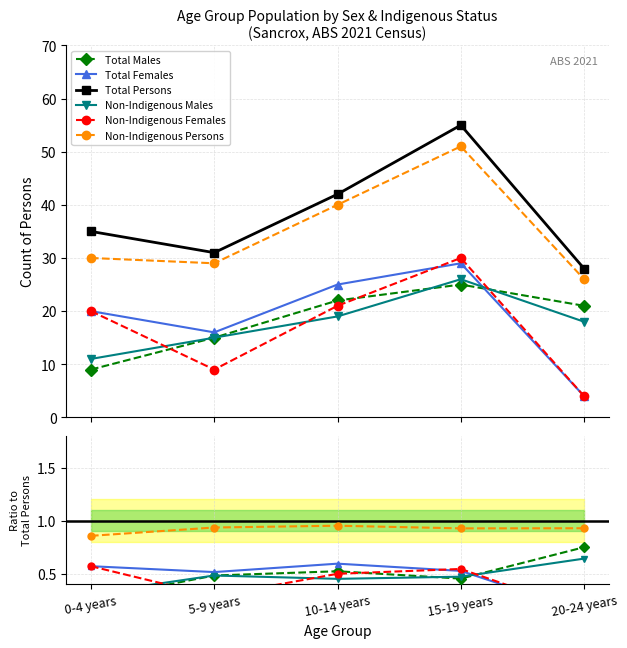

At how many categories does at least one series exceed 12?

5